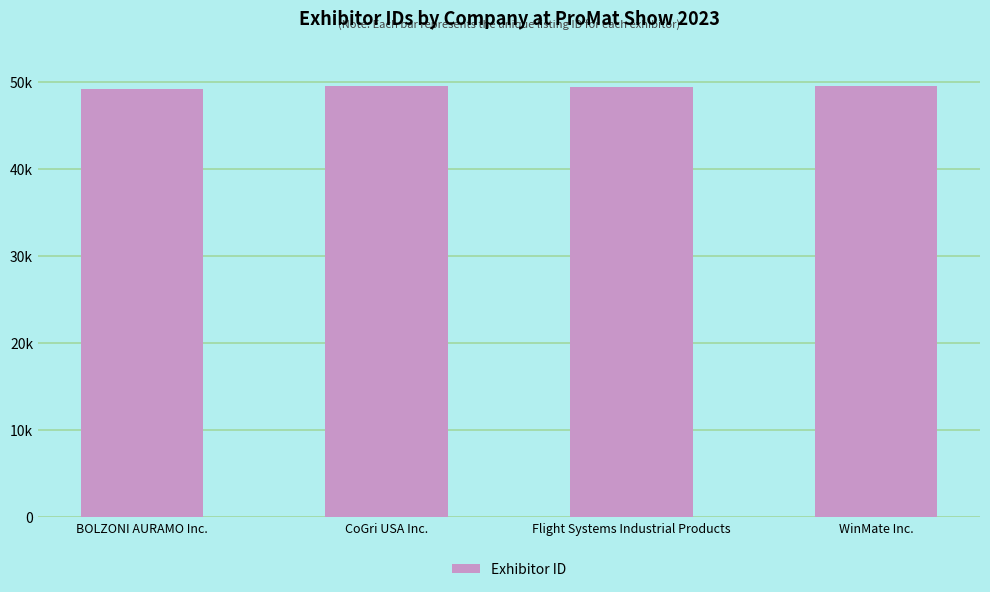

Does the chart contain any negative values?

No